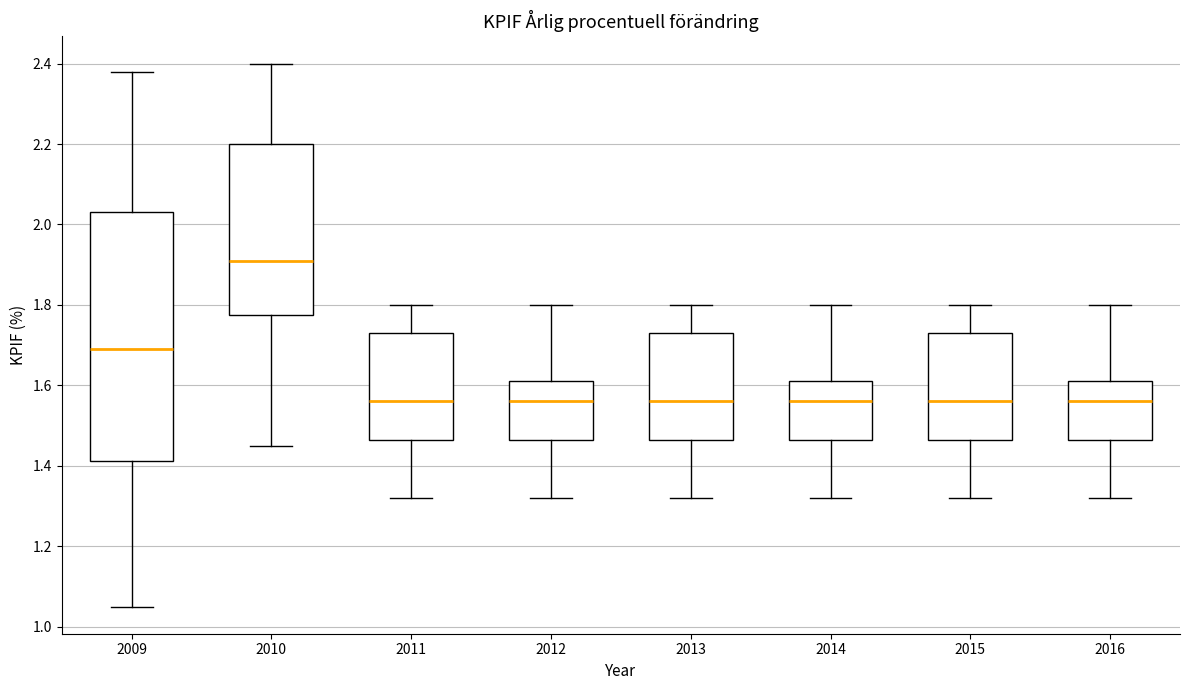

Which box has the highest median line?

2010